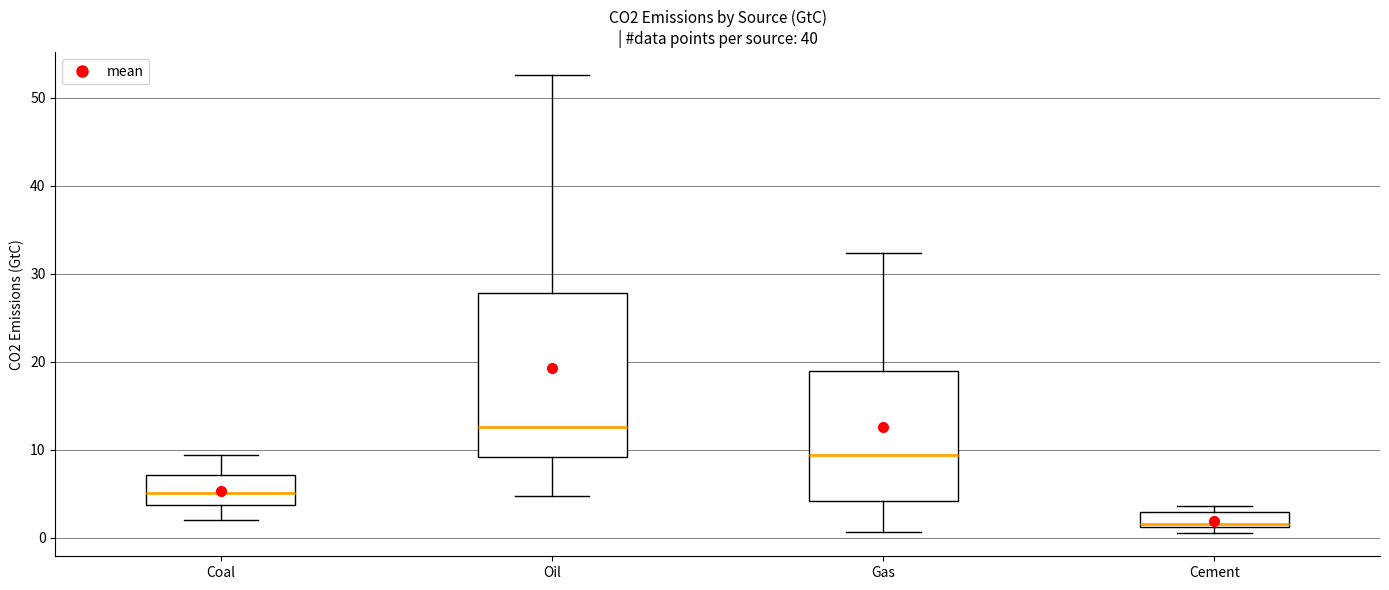

Where does the lower whisker of the box for Oil end on the y-axis? The values are not printed on the chart, so give them approximately, as read against the axis.

5